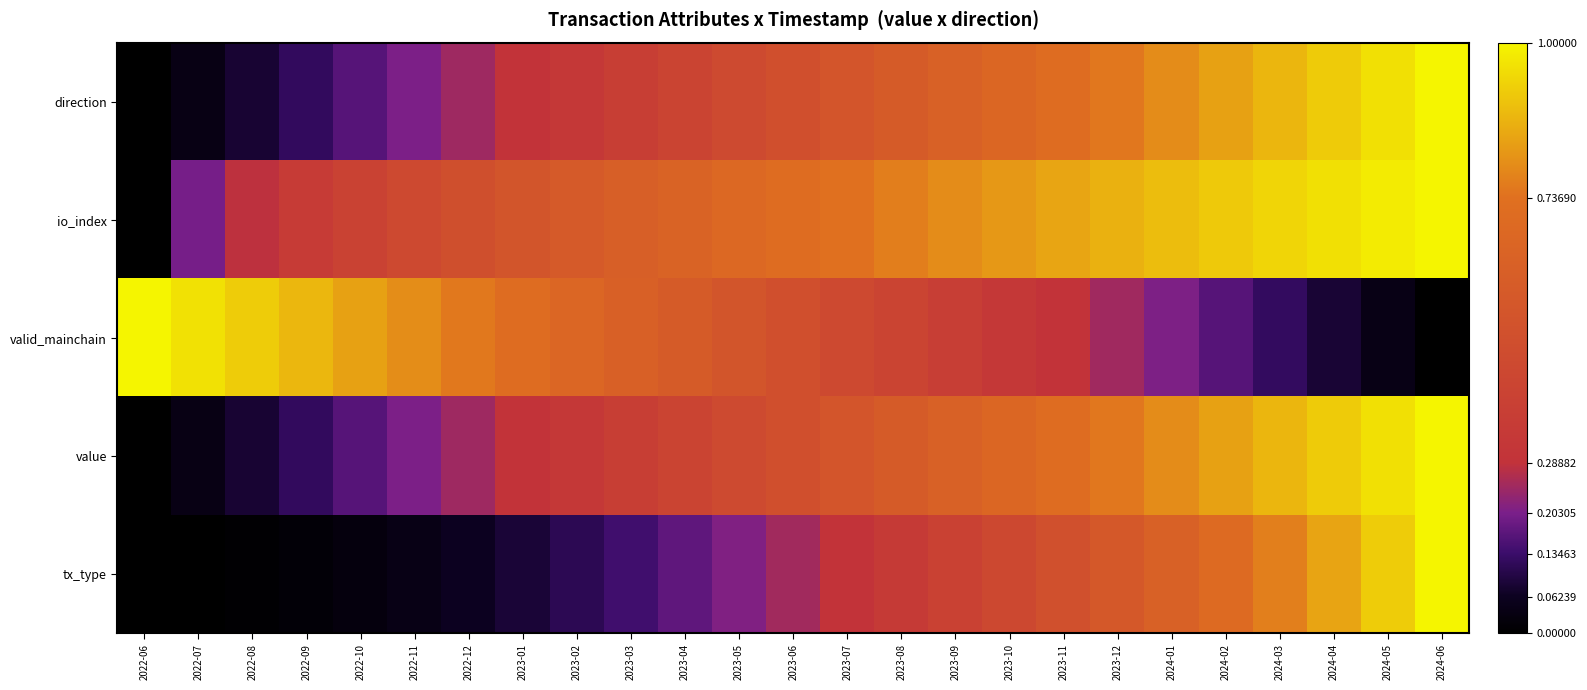

List the series in order of their peak value, highest first.

direction, io_index, valid_mainchain, value, tx_type